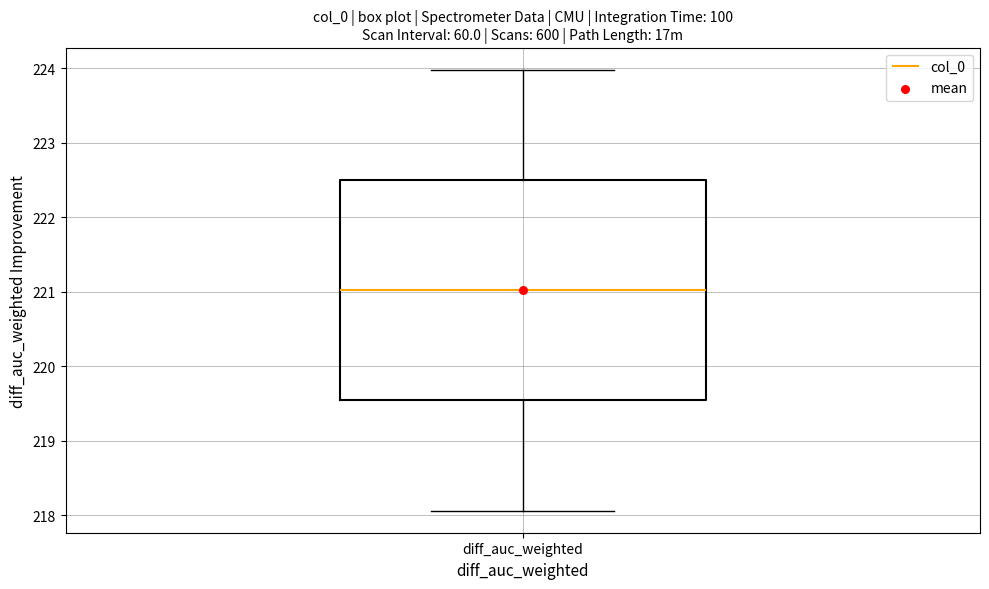

Where is the upper edge of the box for diff_auc_weighted on the y-axis? The values are not printed on the chart, so give them approximately, as read against the axis.

222.5